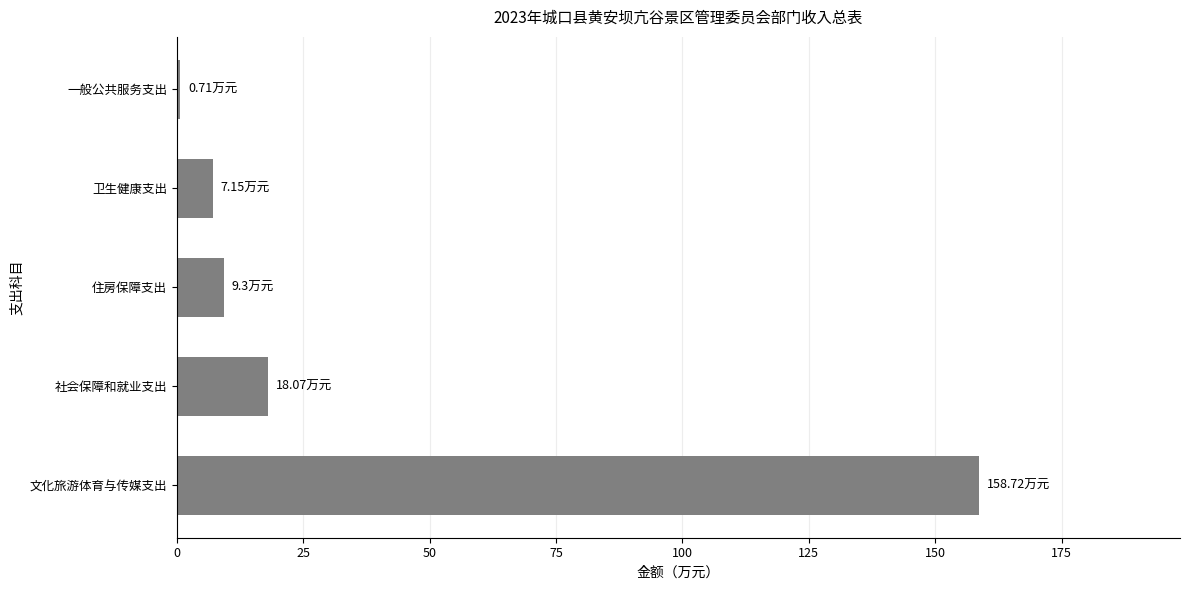

What is the maximum value shown in the chart?

158.7